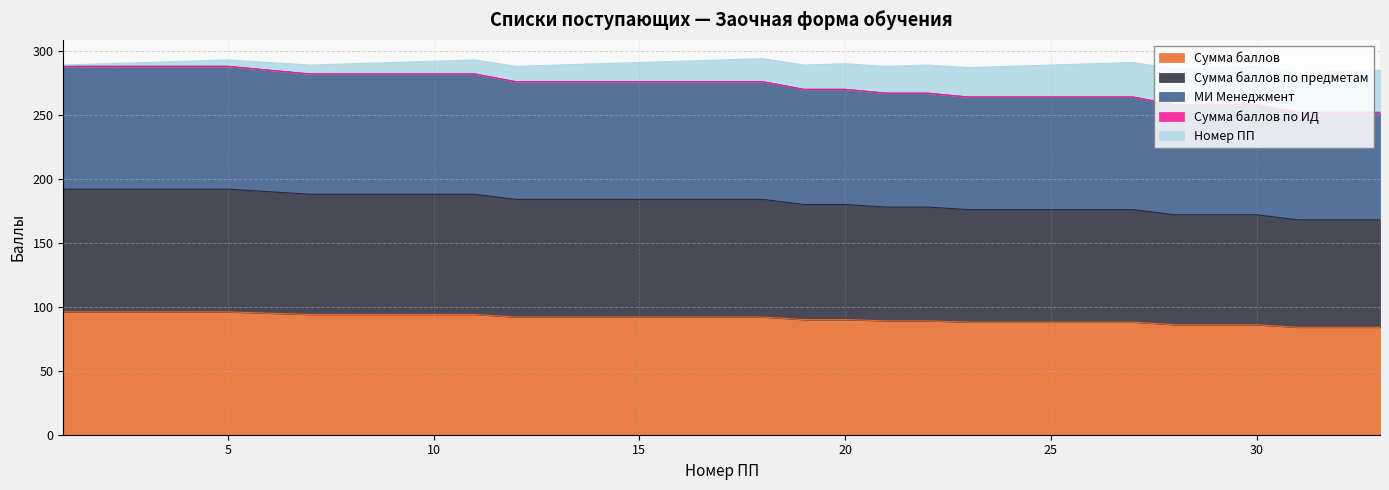

Is it true that Сумма баллов по предметам equals 172 at 28?

True